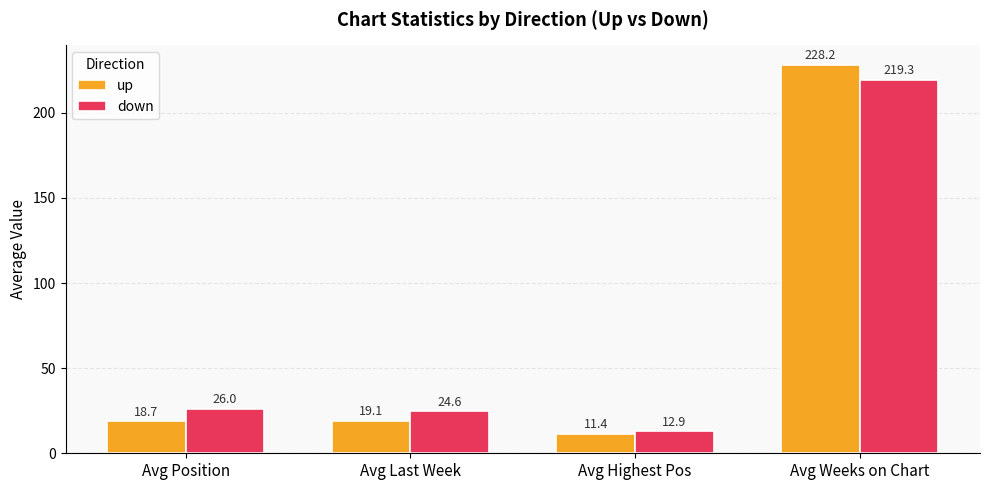

Which series has the widest spread of values?

up